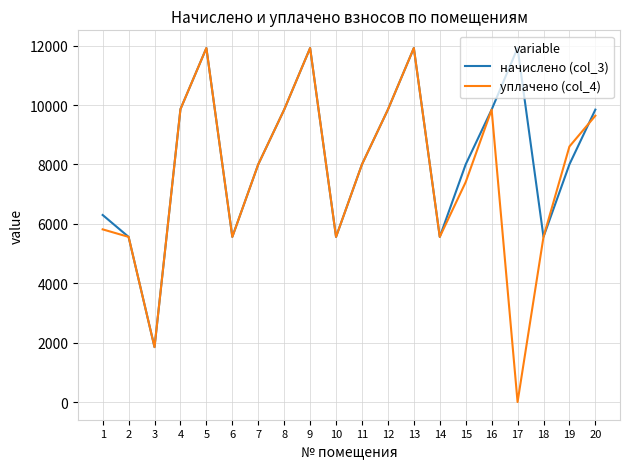

What is the difference between the second highest and minimum values in the уплачено (col_4) series?

11919.4